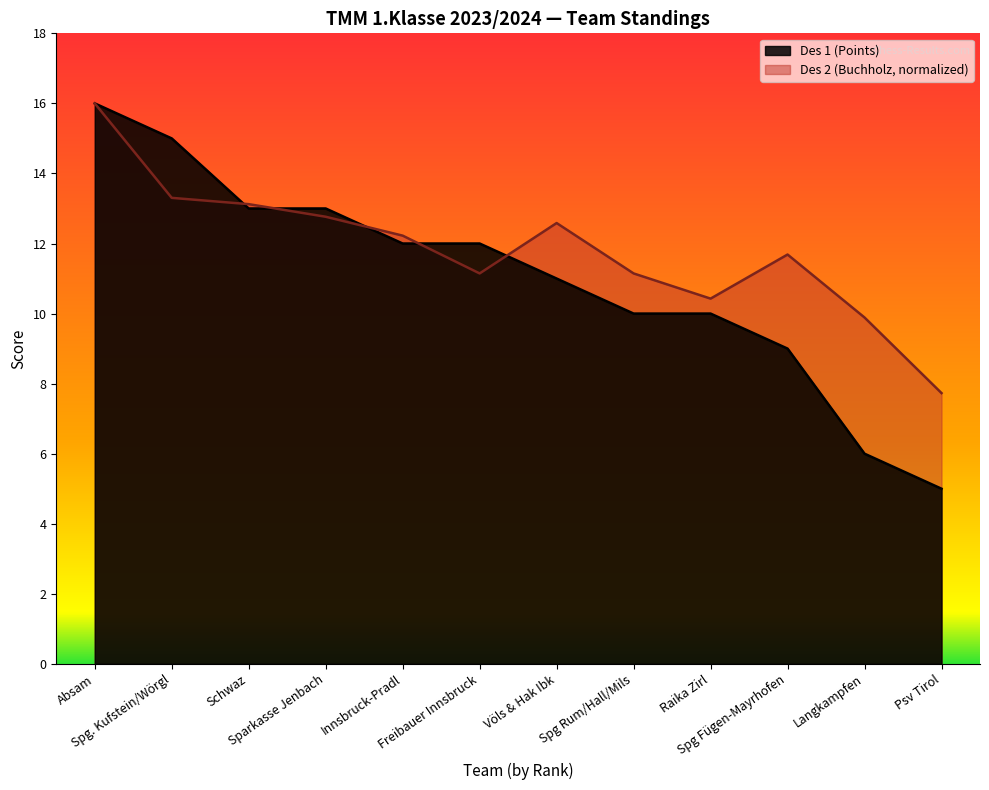

What is the label of the 2nd point from the right?

Langkampfen